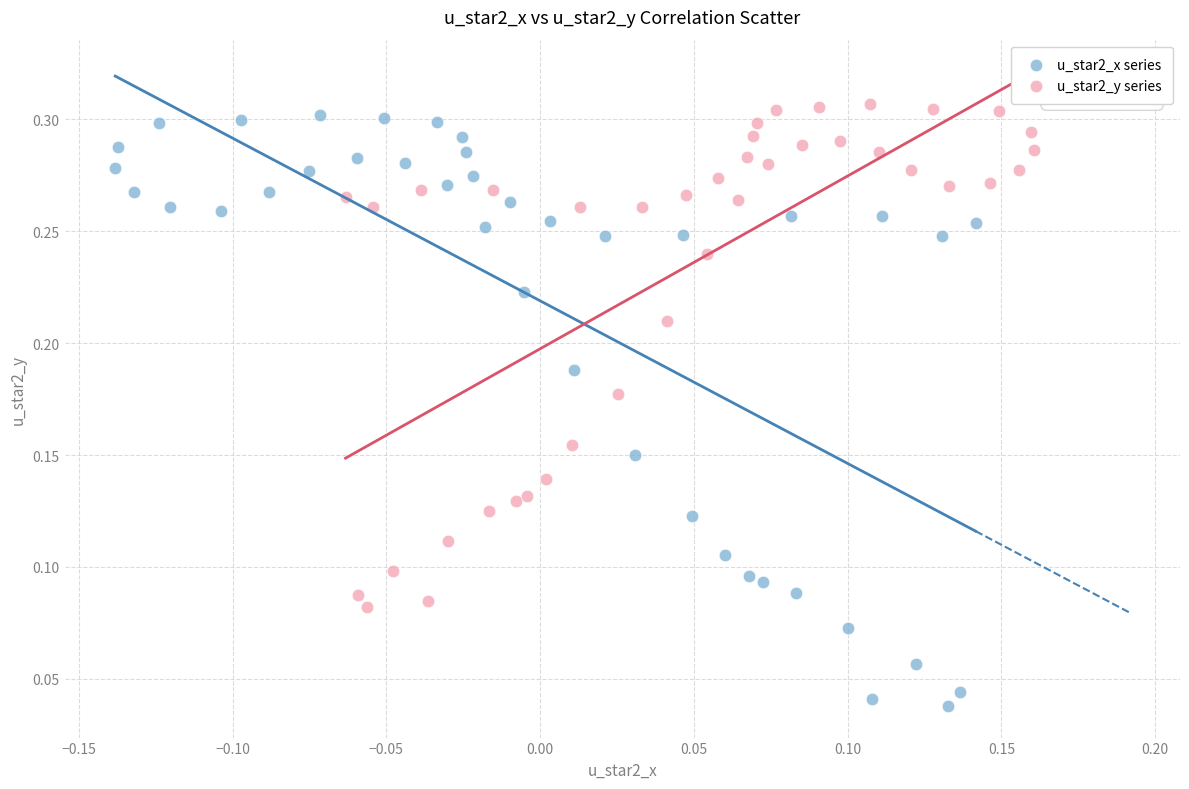

Which series reaches the minimum Y coordinate?

u_star2_x series